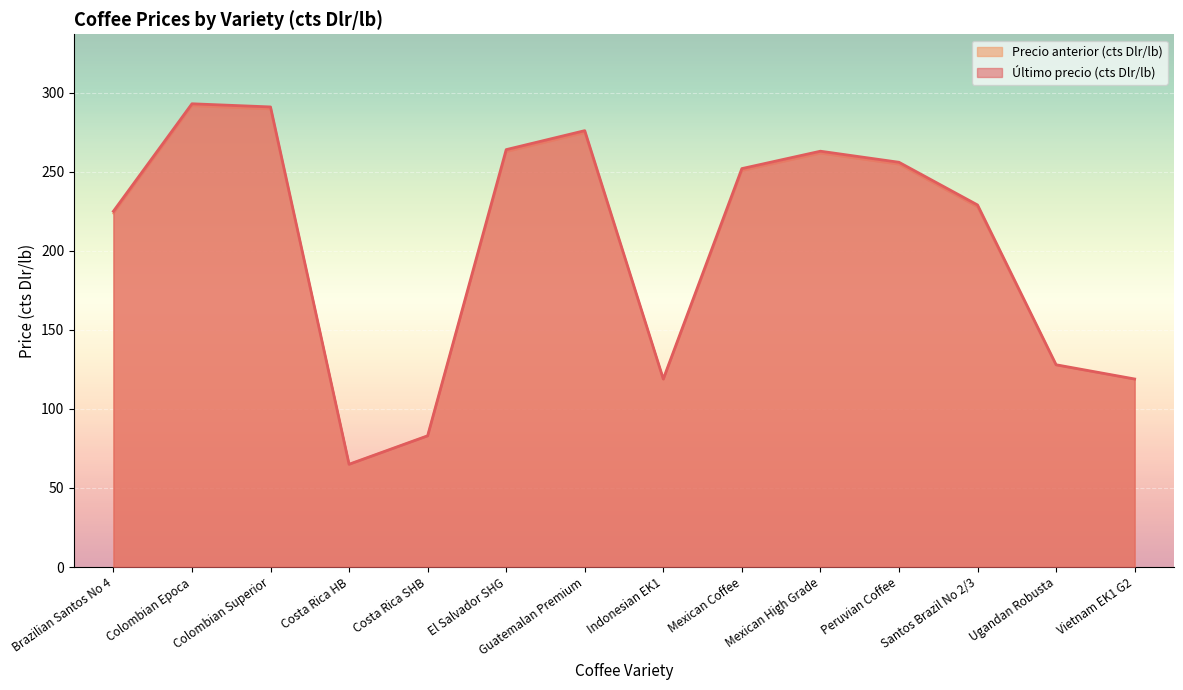

How many interior local peaks does the Precio anterior (cts Dlr/lb) series have?

3